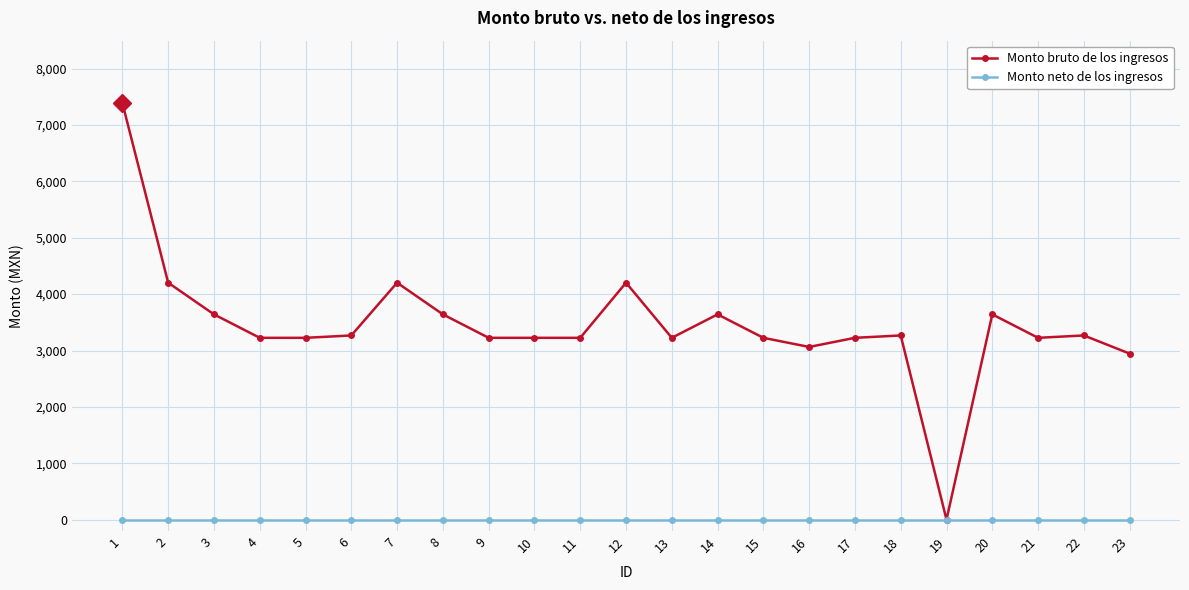

List the series in order of their peak value, highest first.

Monto bruto de los ingresos, Monto neto de los ingresos